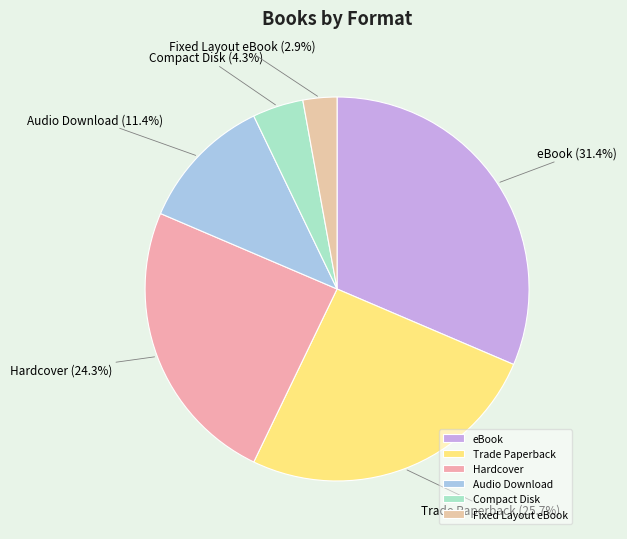

Which slice is the largest?

eBook